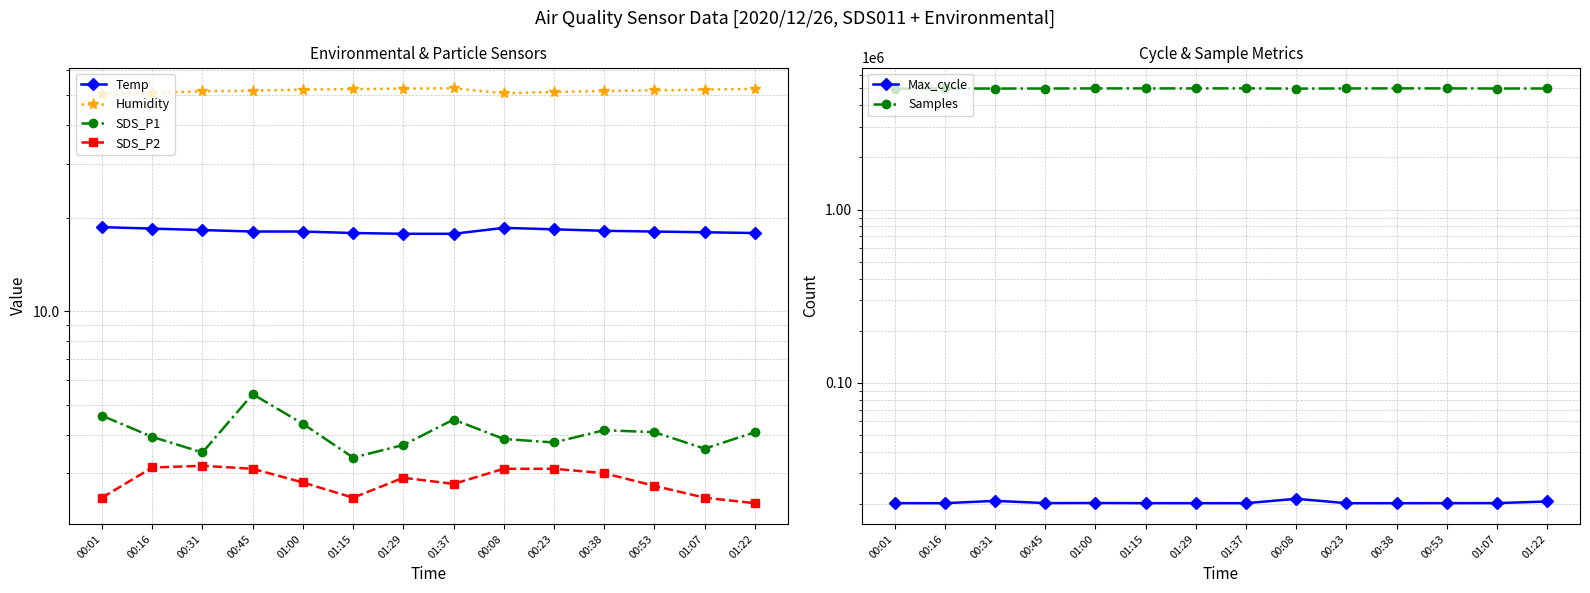

At how many categories does at least one series exceed 1016061?

14